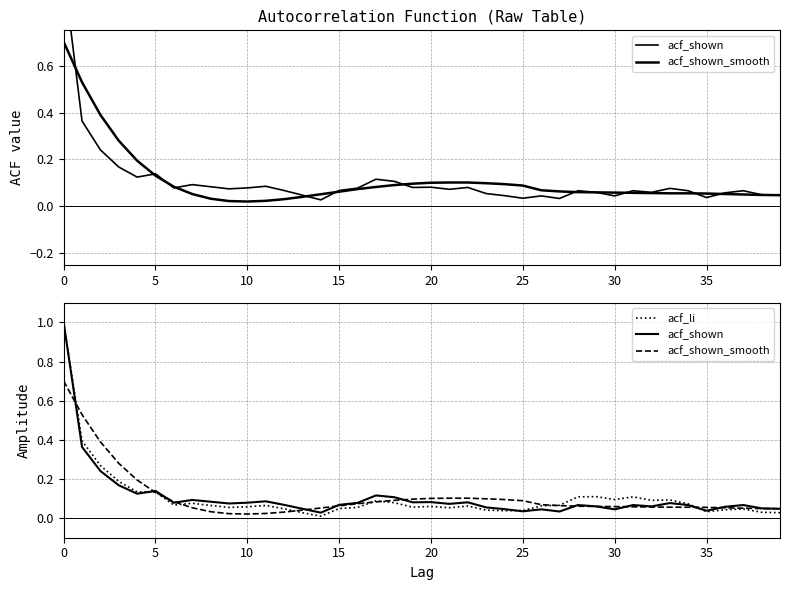

Which series ends up on top after the final intersection of acf_li and acf_shown_smooth?

acf_shown_smooth